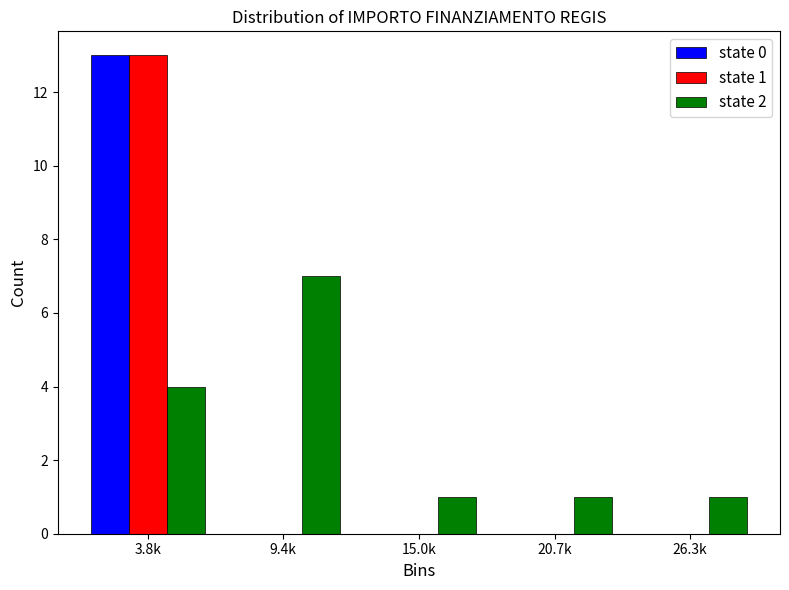

Reading left to right, extract all data points from this chart.

state 0: 3.8k=13	9.4k=0	15.0k=0	20.7k=0	26.3k=0
state 1: 3.8k=13	9.4k=0	15.0k=0	20.7k=0	26.3k=0
state 2: 3.8k=4	9.4k=7	15.0k=1	20.7k=1	26.3k=1